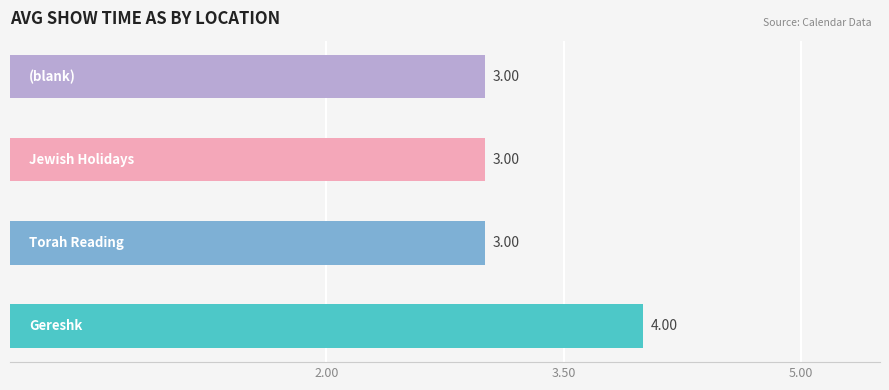

What is the average value?

3